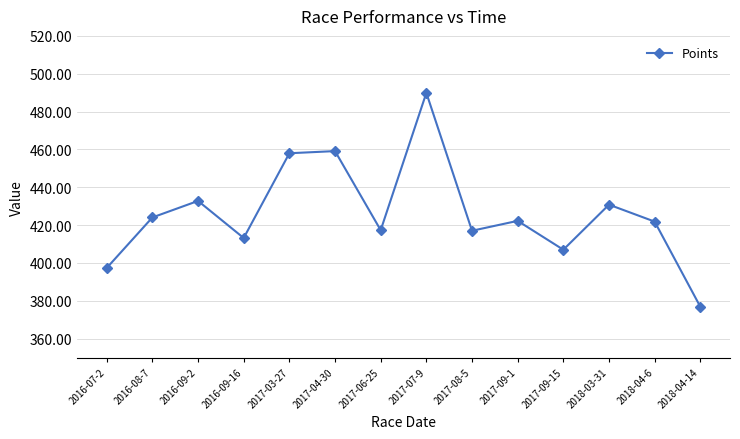

Which label corresponds to the smallest value in the chart?

2018-04-14